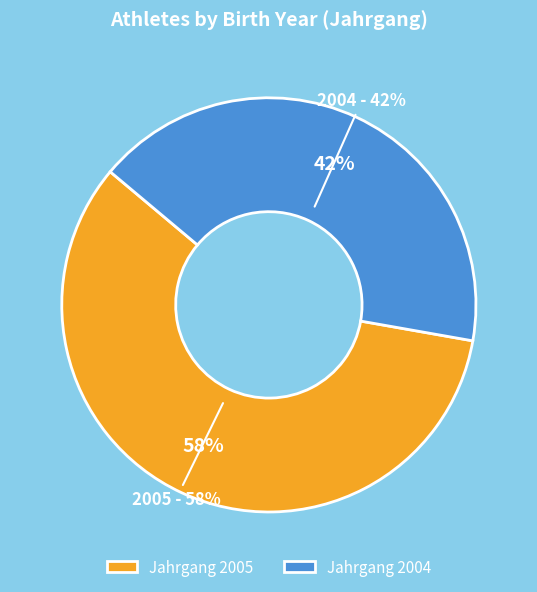

To the nearest percent, what is the combined percentage of 2004 and 2005?

100%